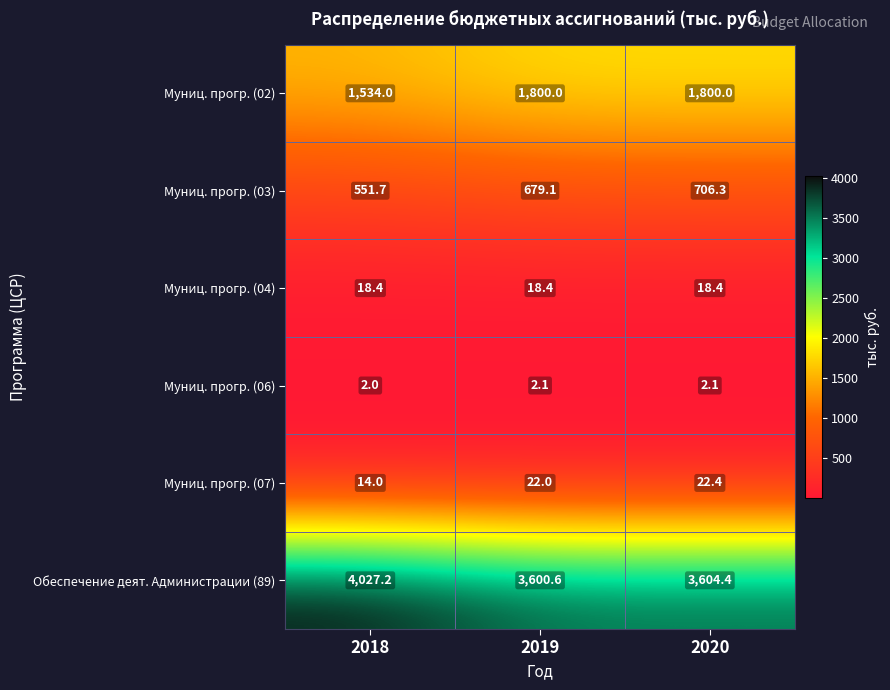

What is the maximum value for Муниц. прогр. (07)?

22.4